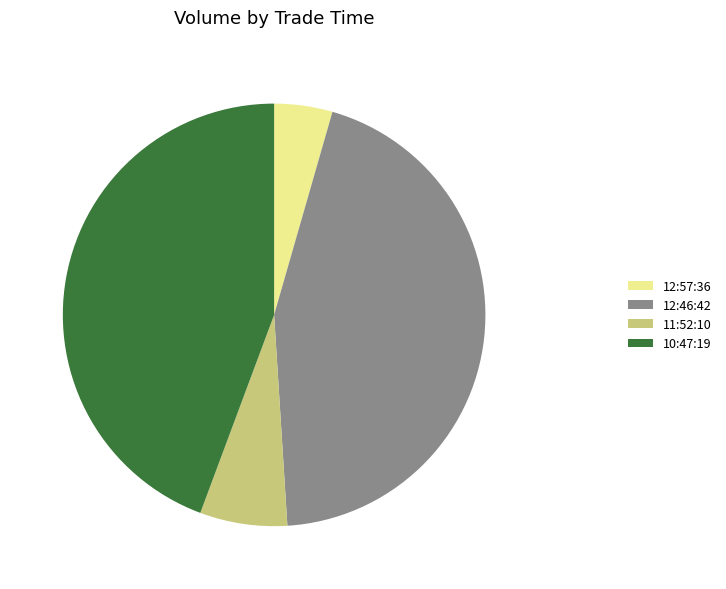

Approximately how many times larger is the value at 12:46:42 compared to 10:47:19?

1.0